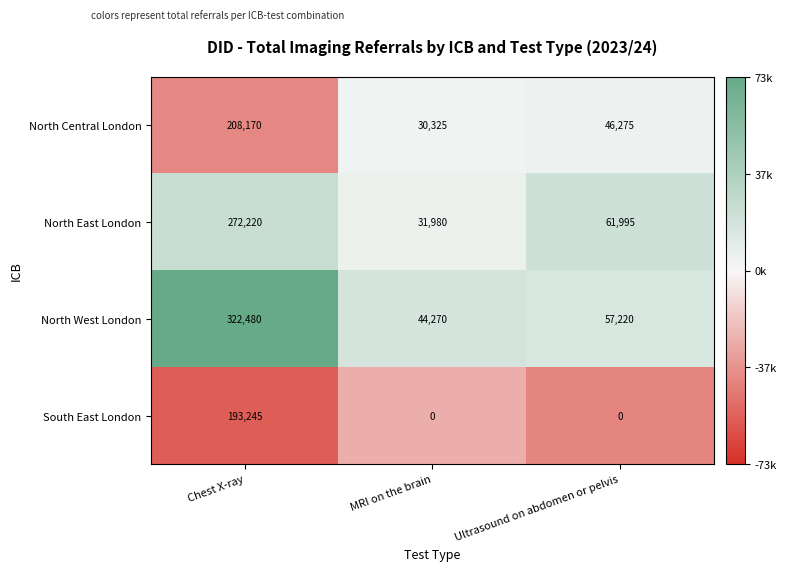

At which category is the sum across all series the highest?

Chest X-ray